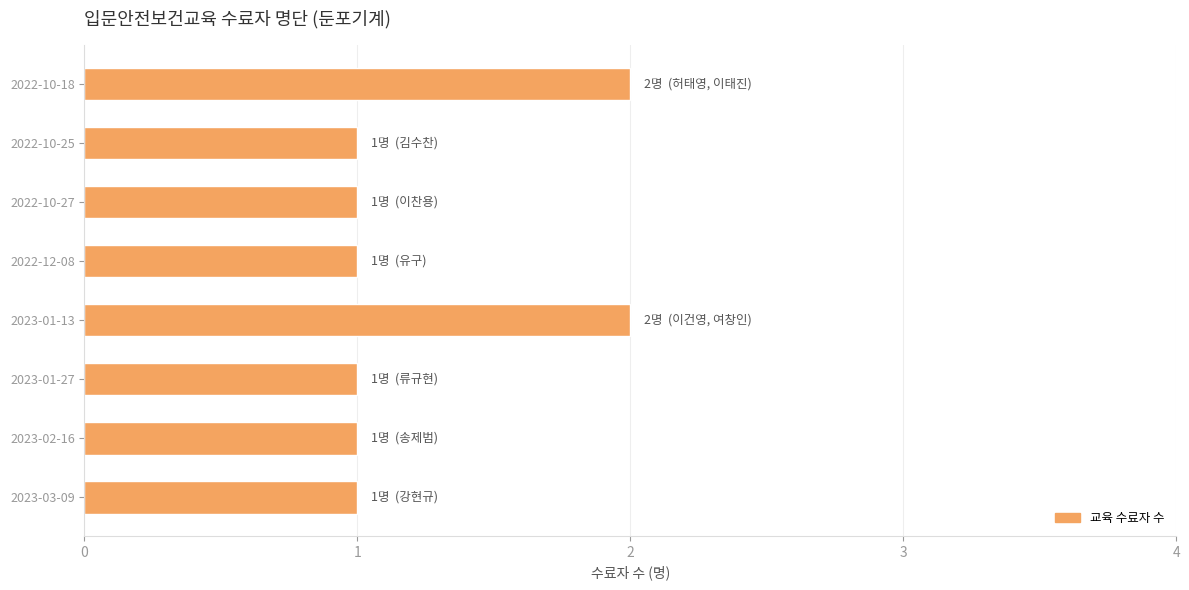

Reading top to bottom, extract all data points from this chart.

2	1	1	1	2	1	1	1